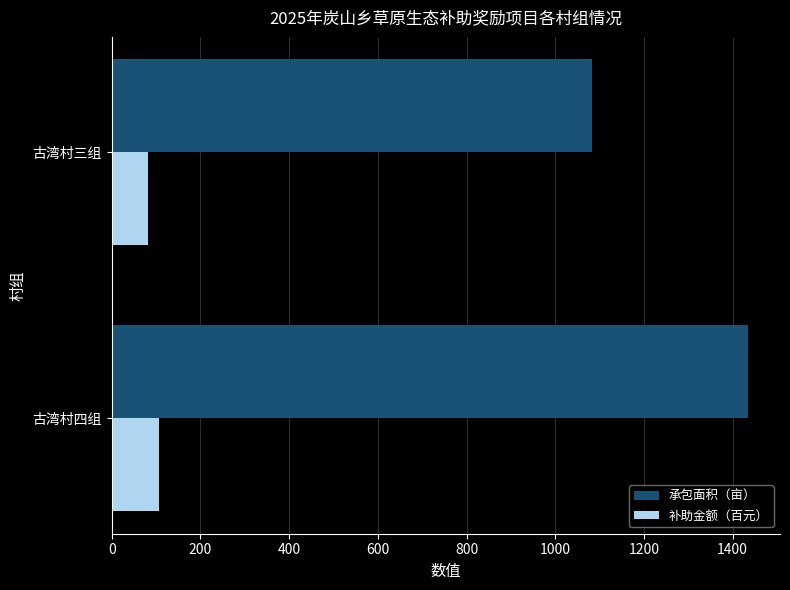

Rank the categories by 承包面积（亩） value from lowest to highest.

古湾村三组, 古湾村四组